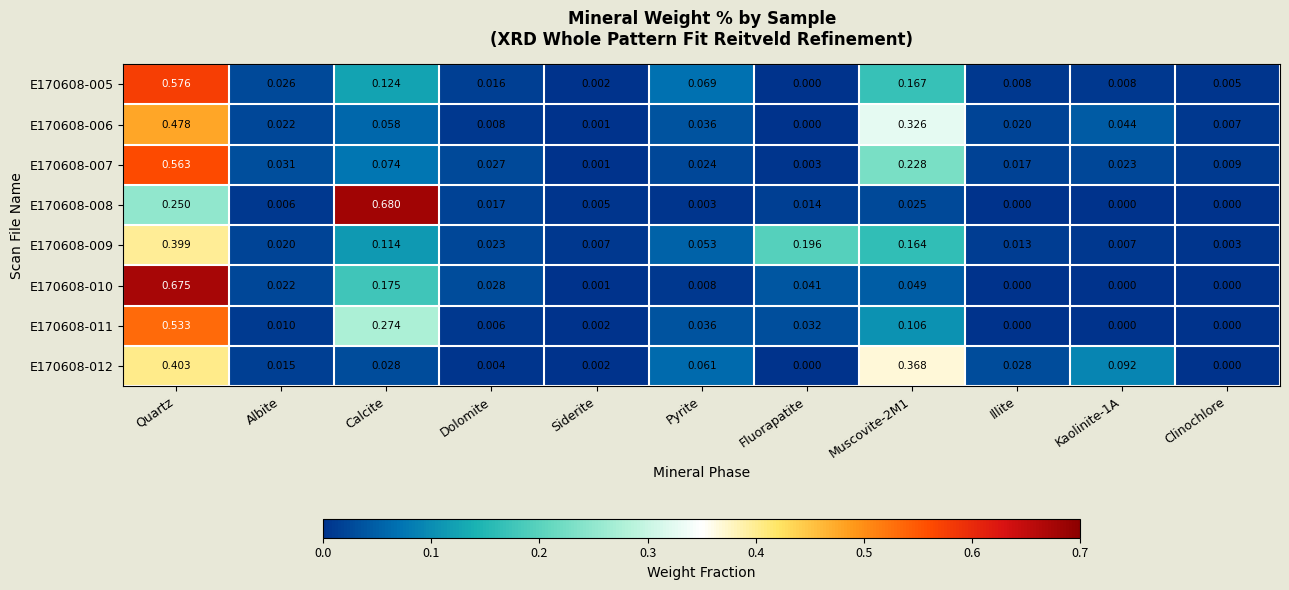

Is the value of E170608-011 at Siderite greater than the value of E170608-005 at Quartz?

No